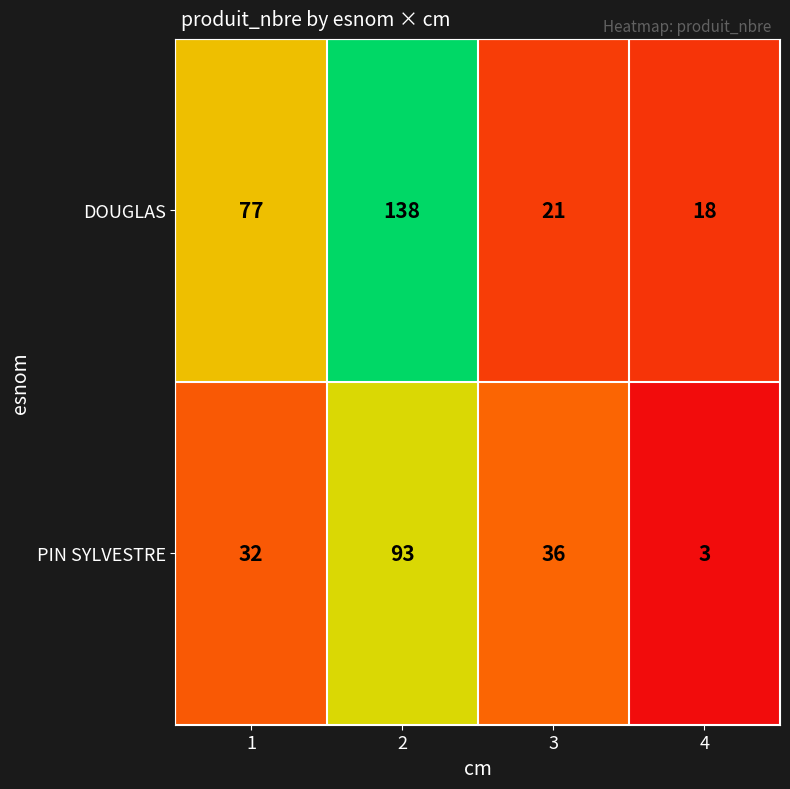

What is the average value of the PIN SYLVESTRE series?

41